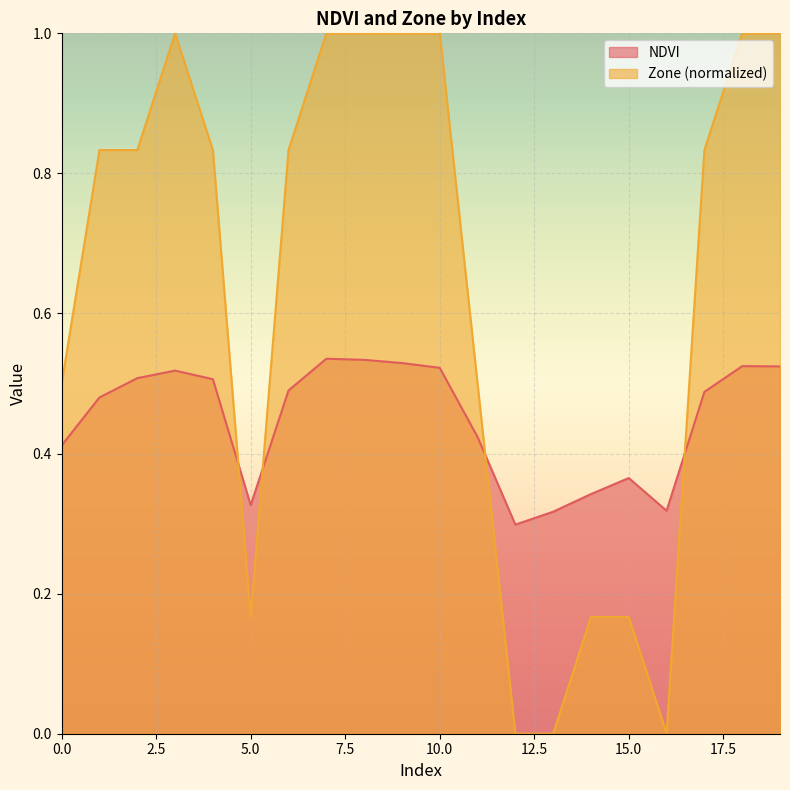

Between which two adjacent categories do NDVI and Zone first intersect?

4 and 5